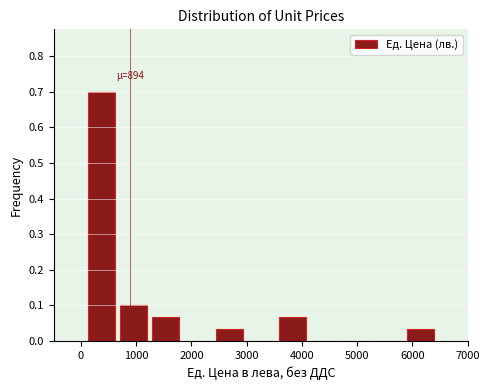

Over which range of the x-axis is the bar tallest?

100 to 700